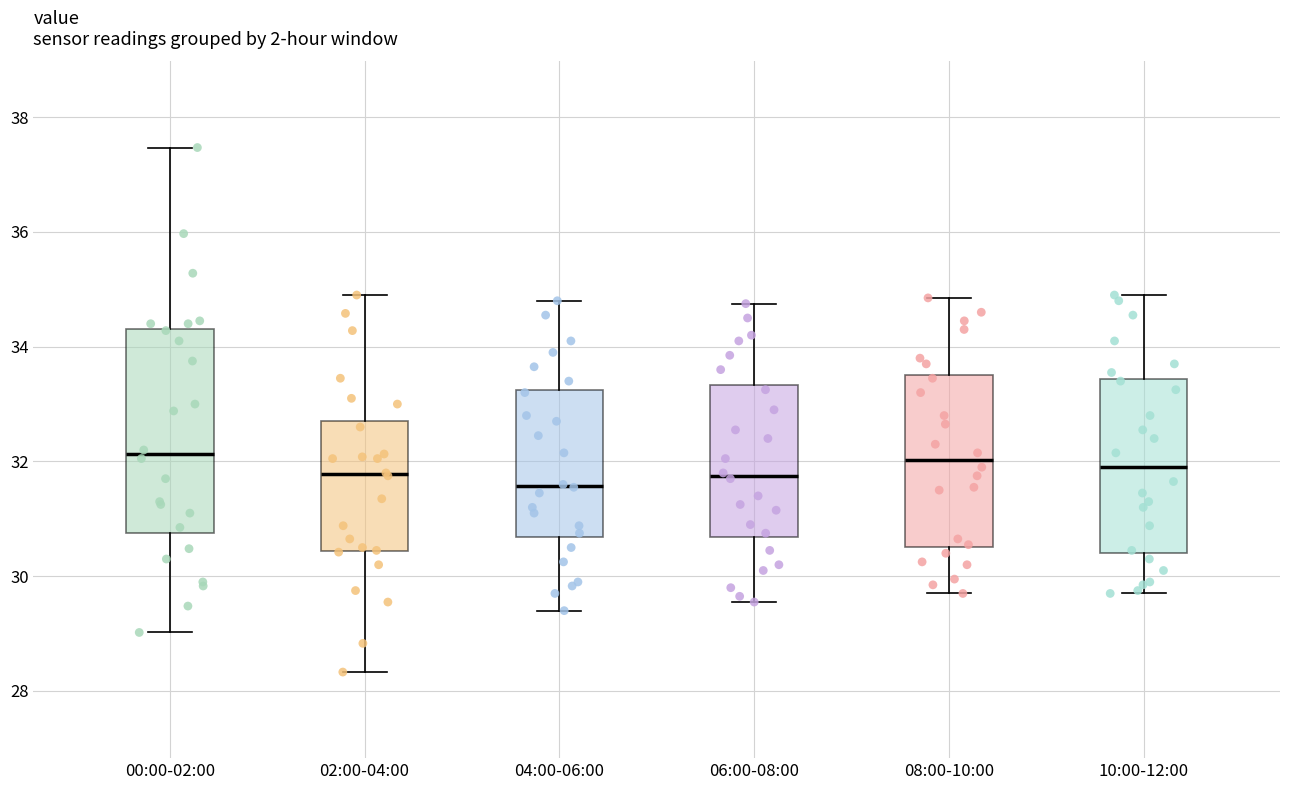

Reading left to right, transcribe this box plot: for each box, give where its median line is, the range the box spans, and where its two whiskers end, as read against the y-axis. The values are not printed on the chart, so give them approximately, as read against the axis.

00:00-02:00: median 32.2, box 30.8 to 34.4, whiskers 29.0 to 37.4
02:00-04:00: median 31.8, box 30.4 to 32.8, whiskers 28.4 to 35.0
04:00-06:00: median 31.6, box 30.6 to 33.2, whiskers 29.4 to 34.8
06:00-08:00: median 31.8, box 30.6 to 33.4, whiskers 29.6 to 34.8
08:00-10:00: median 32.0, box 30.6 to 33.6, whiskers 29.8 to 34.8
10:00-12:00: median 32.0, box 30.4 to 33.4, whiskers 29.8 to 35.0